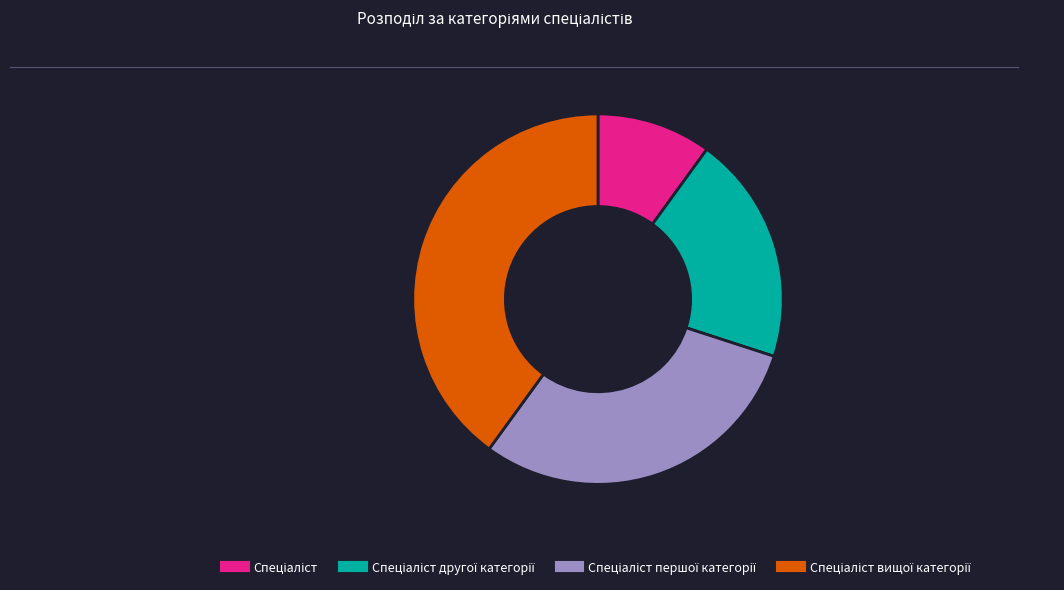

Is there any slice that represents more than half of the pie?

No